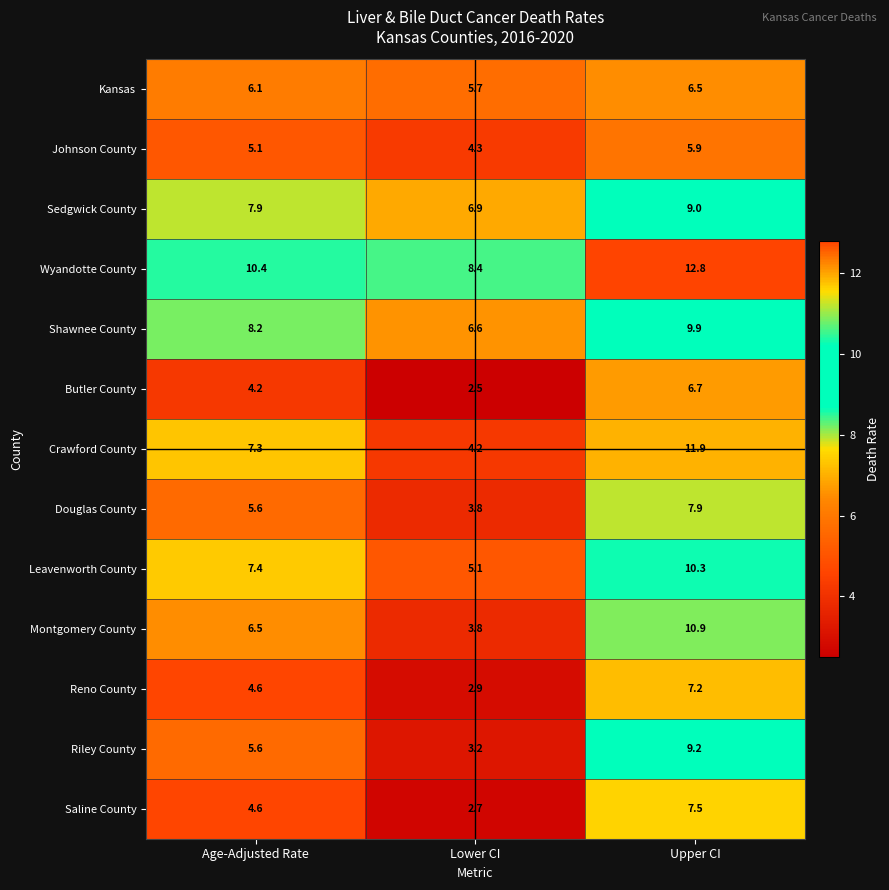

Rank the series at Upper CI from highest to lowest value.

Wyandotte County, Crawford County, Montgomery County, Leavenworth County, Shawnee County, Riley County, Sedgwick County, Douglas County, Saline County, Reno County, Butler County, Kansas, Johnson County